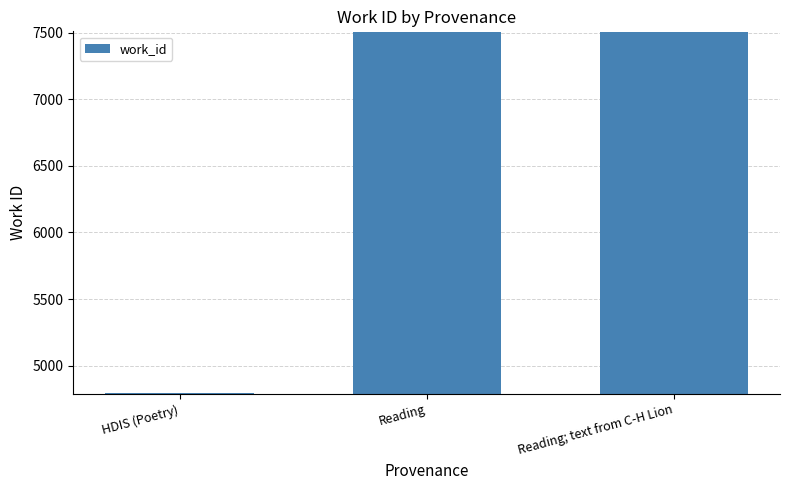

Is it true that the value at Reading is 3375.9?

False